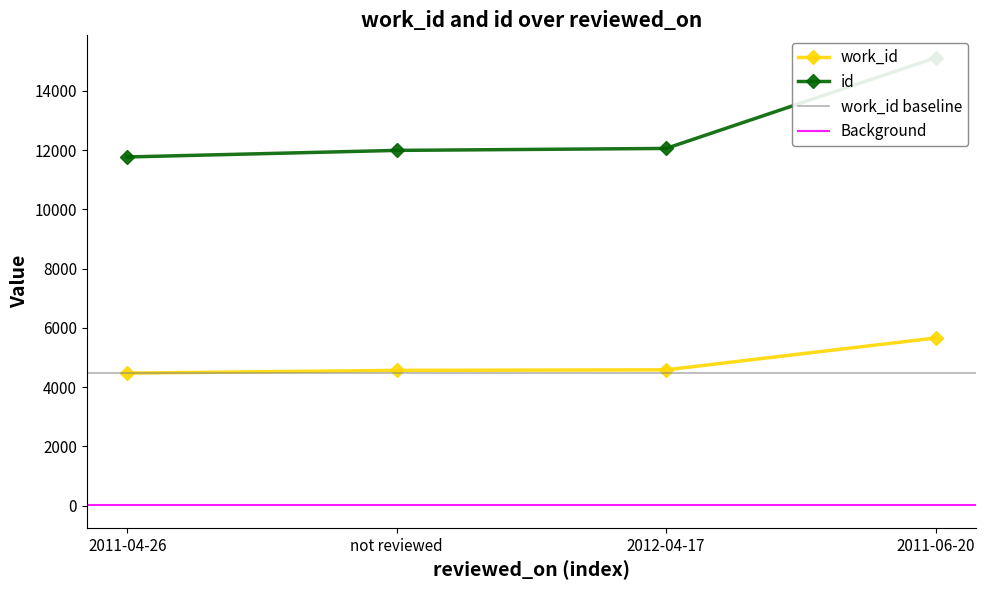

Reading left to right, what are all the values shown in this chart?

work_id: 2011-04-26=4472	not reviewed=4564	2012-04-17=4582	2011-06-20=5658
id: 2011-04-26=11765	not reviewed=11987	2012-04-17=12053	2011-06-20=15114